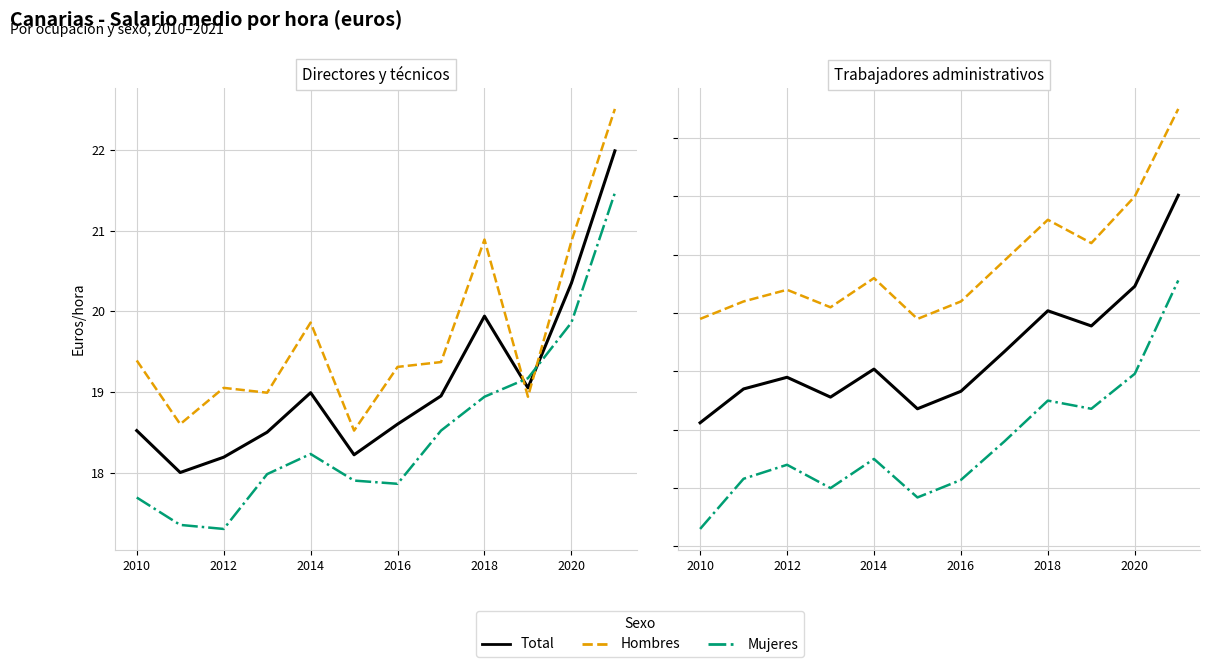

How many data points in Hombres are above 11?

10